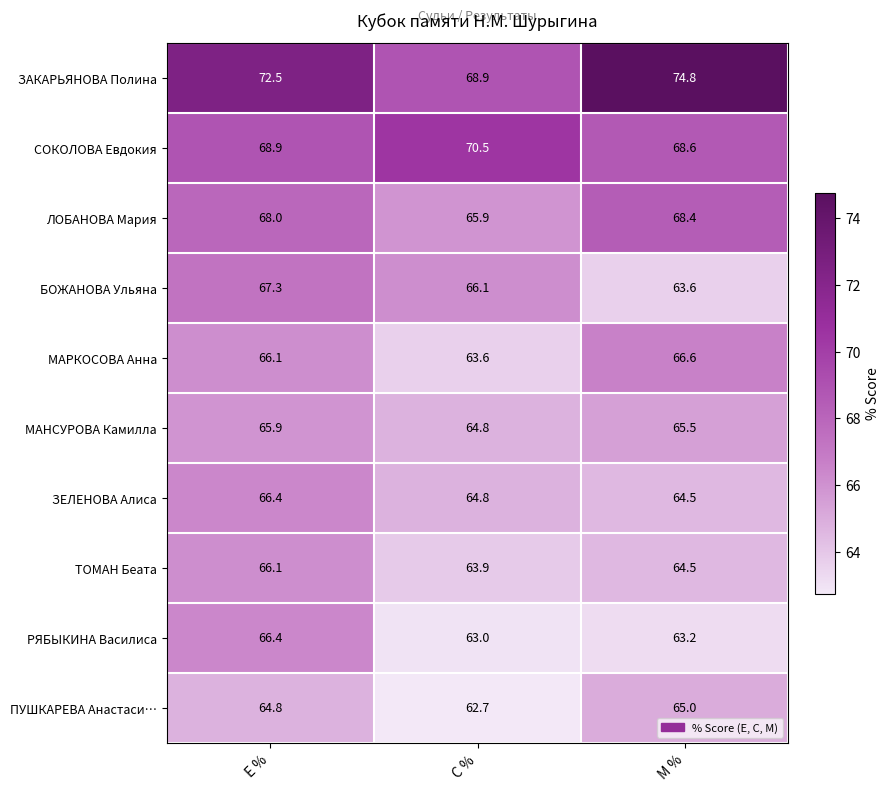

What is the total value across all series at С %?

654.2